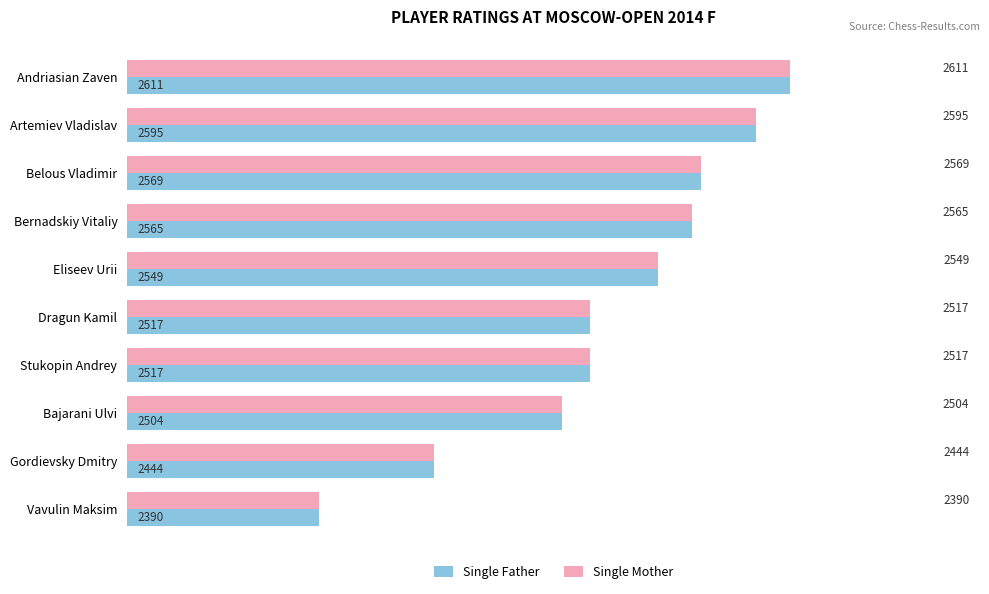

The Single Mother series shows 2517 at Stukopin Andrey. True or false?

True